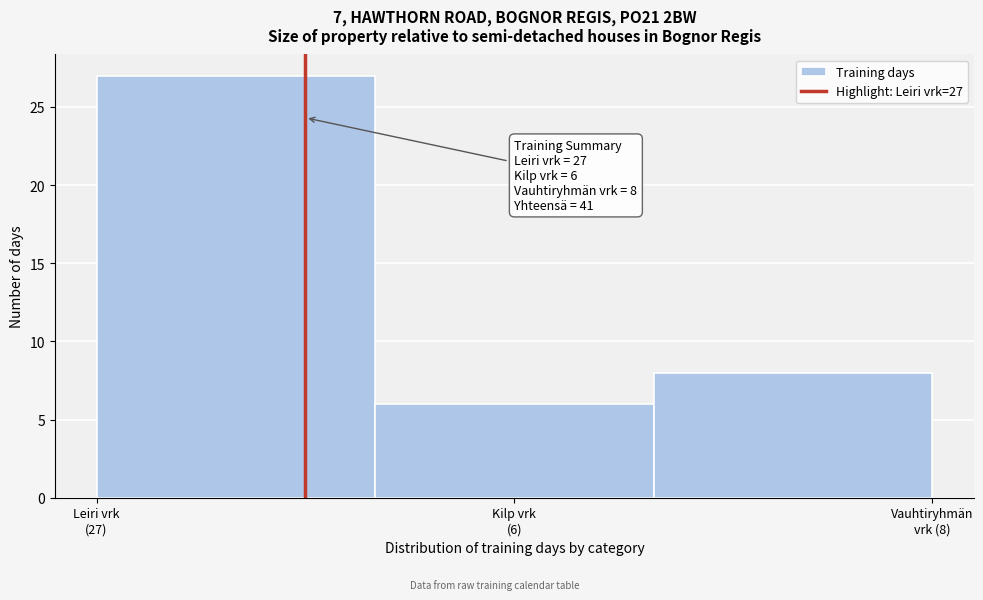

Reading left to right, extract all data points from this chart.

27	6	8